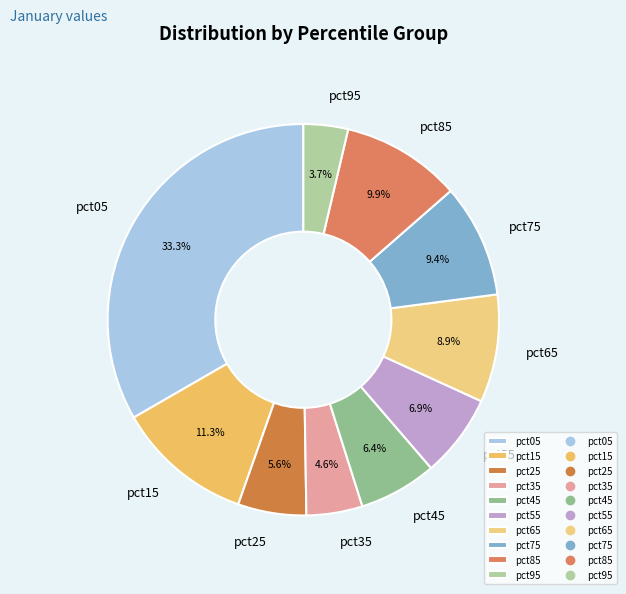

Which has a higher value, pct15 or pct45?

pct15